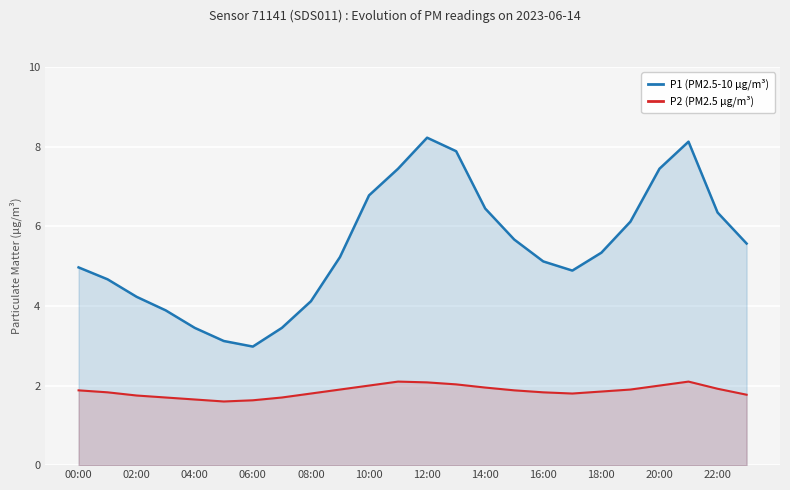

Read the P1 (PM2.5-10 µg/m³) value at 00:00.

5.0